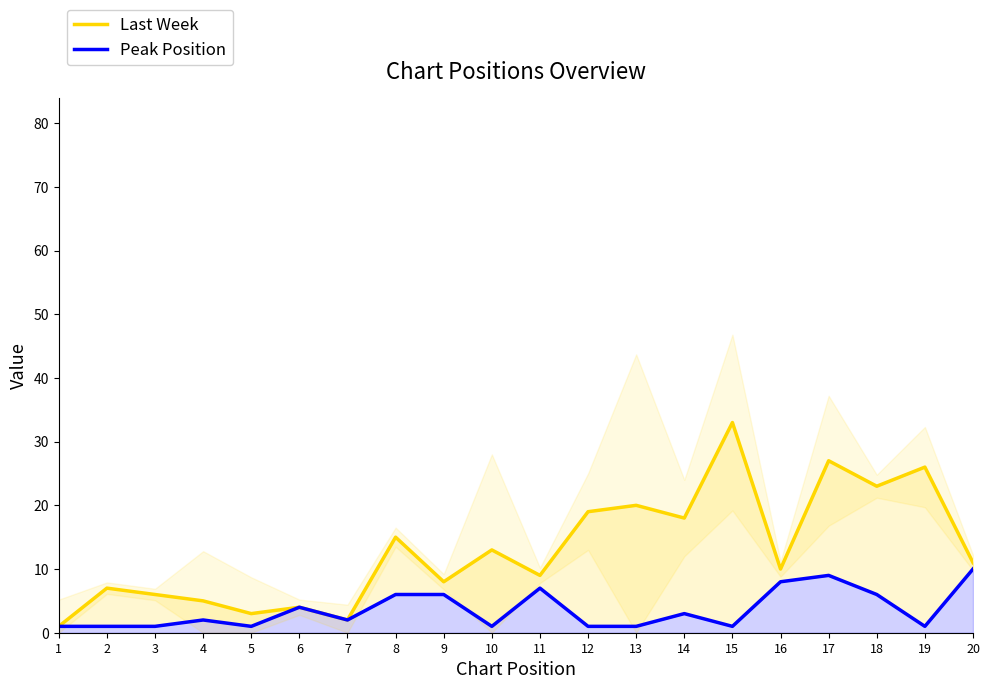

What is the maximum value for Peak Position?

10